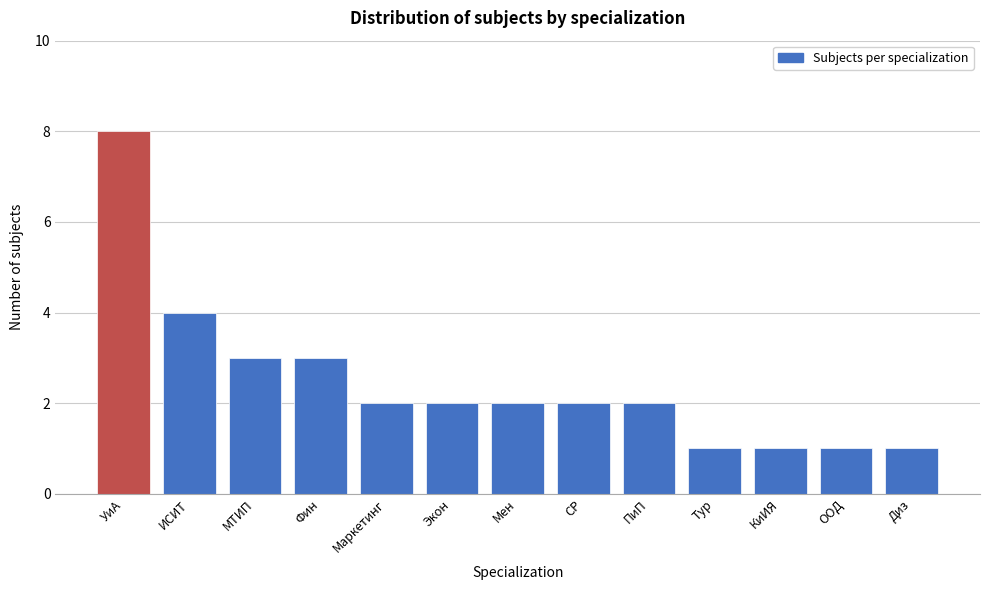

Reading right to left, transcribe all the data shown in this chart.

Диз=1	ООД=1	КиИЯ=1	Тур=1	ПиП=2	СР=2	Мен=2	Экон=2	Маркетинг=2	Фин=3	МТИП=3	ИСИТ=4	УиА=8